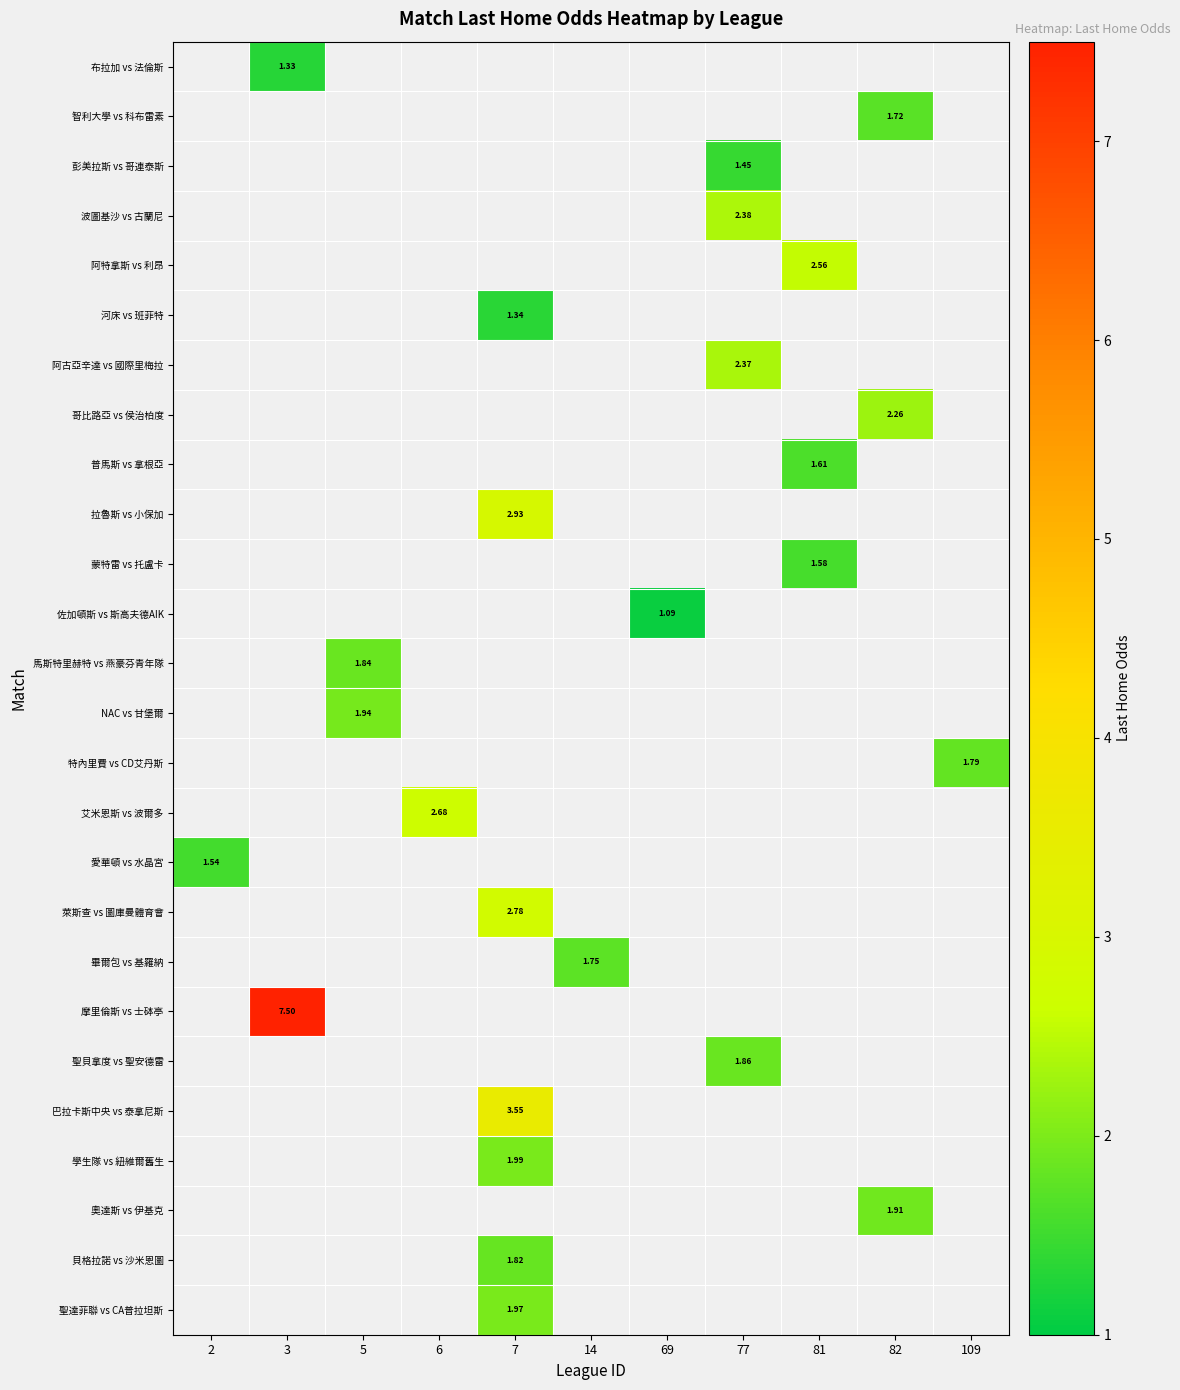

How many positive values does the row_7 series have?

1